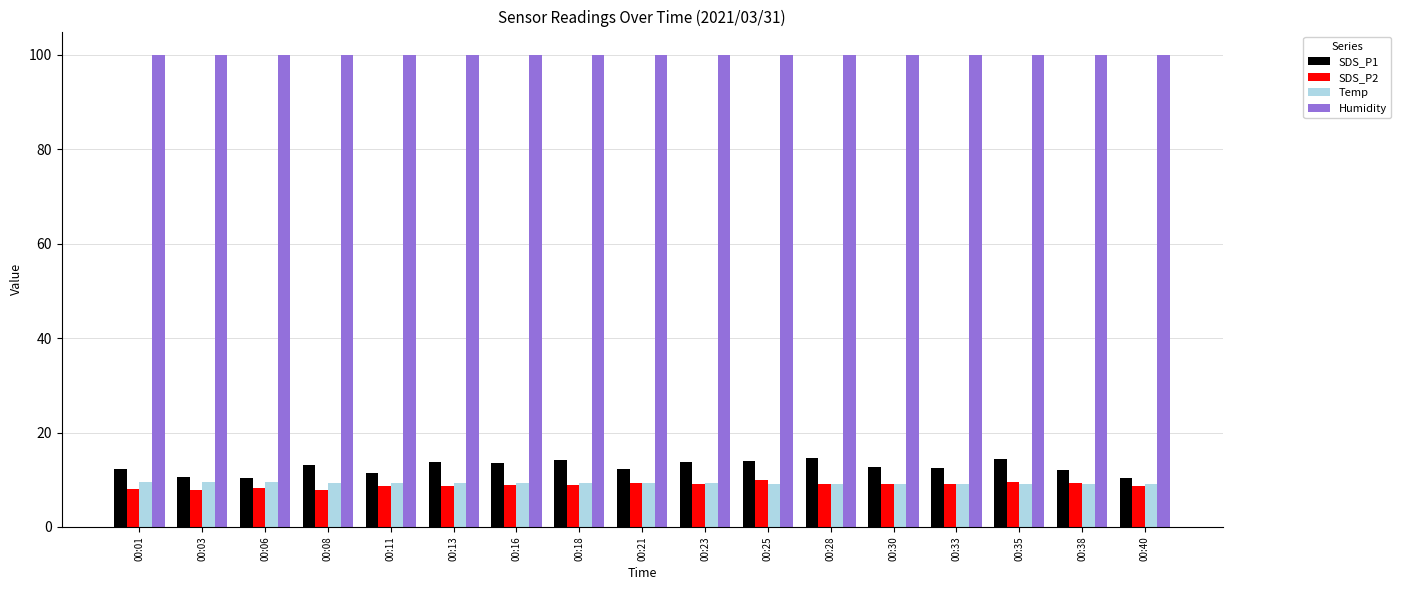

What is the smallest value displayed?

7.7